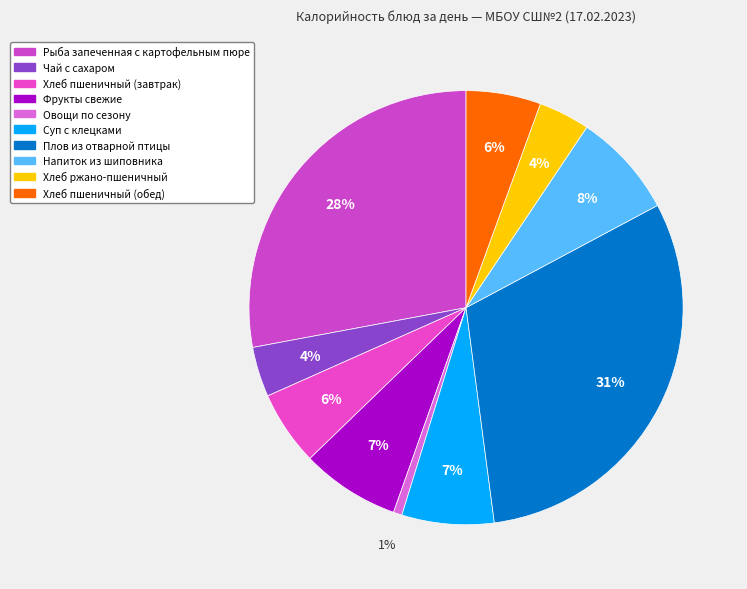

To the nearest percent, what is the average slice percentage?

10%